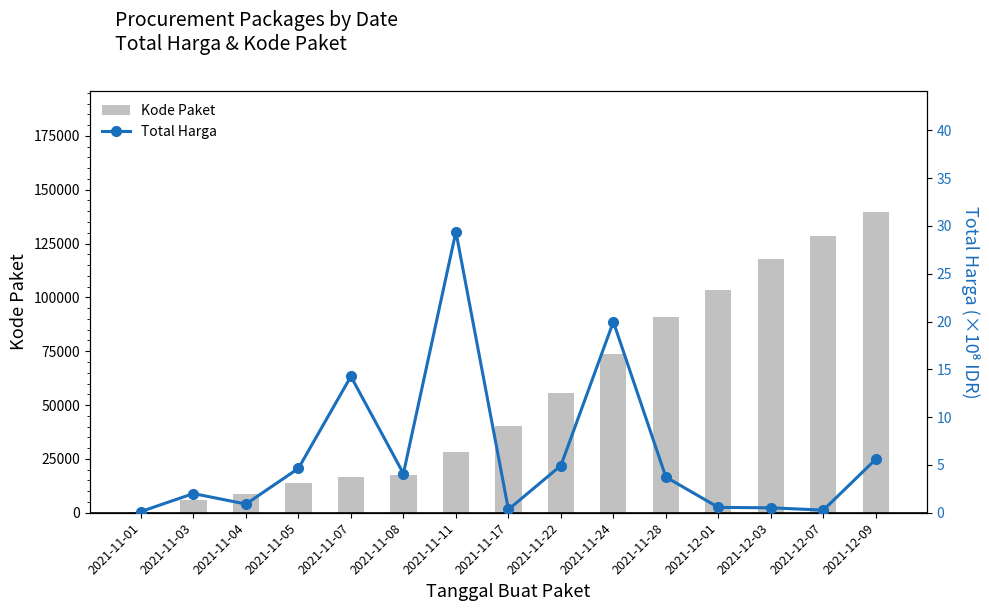

Between 2021-11-11 and 2021-11-03, which is larger?

2021-11-11